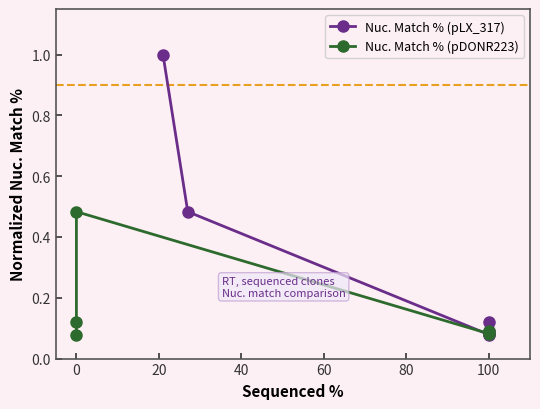

What is the smallest value displayed?

0.1